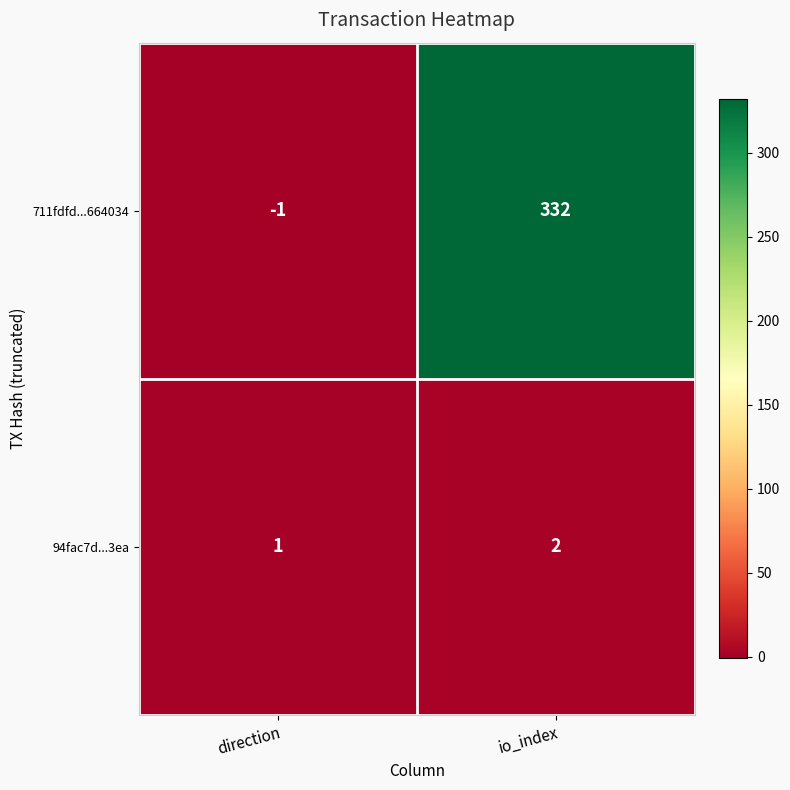

How many distinct data groups are displayed?

2